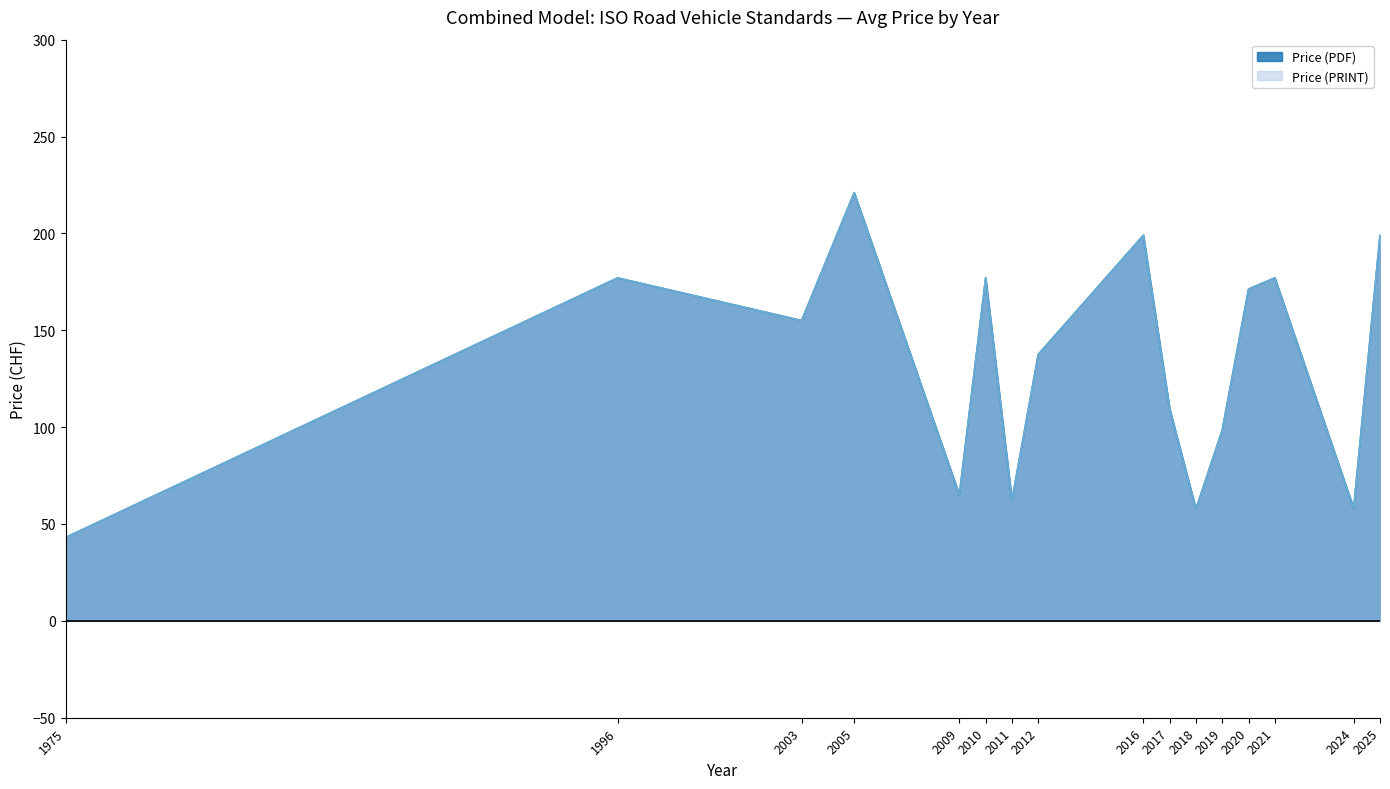

Where is the first local maximum for Price (PDF)?

1996